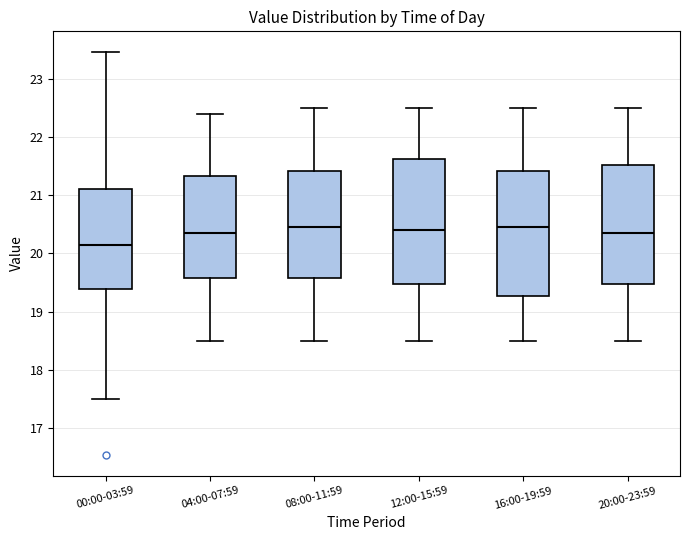

Where is the lower edge of the box for 08:00-11:59 on the y-axis? The values are not printed on the chart, so give them approximately, as read against the axis.

19.6